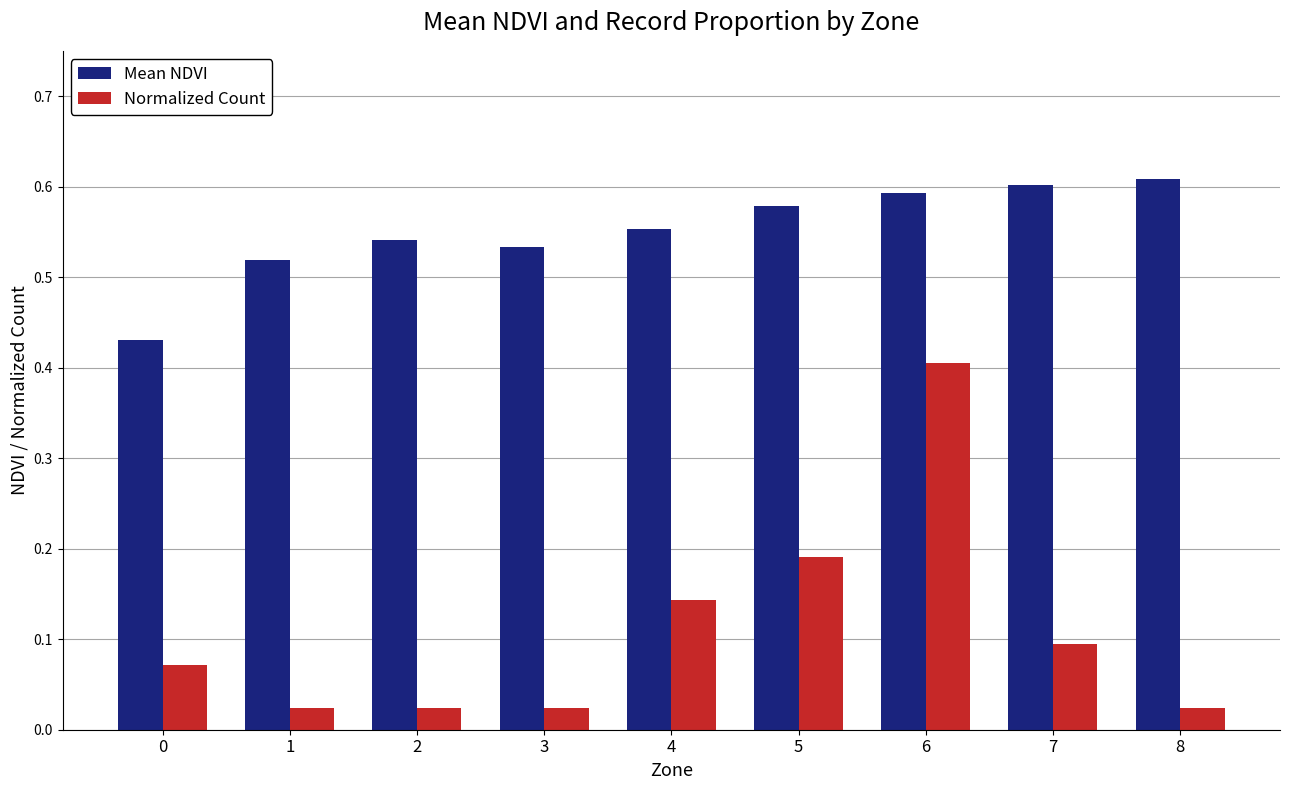

At which category is the sum across all series the highest?

6